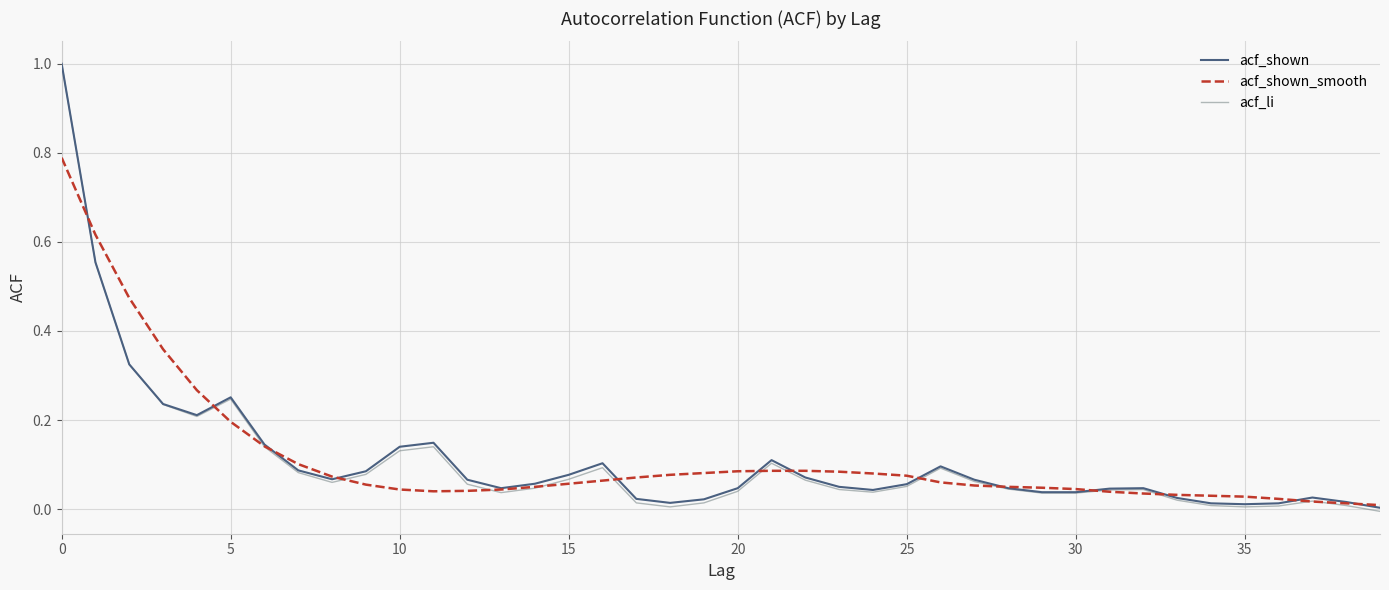

Which series has the widest spread of values?

acf_li